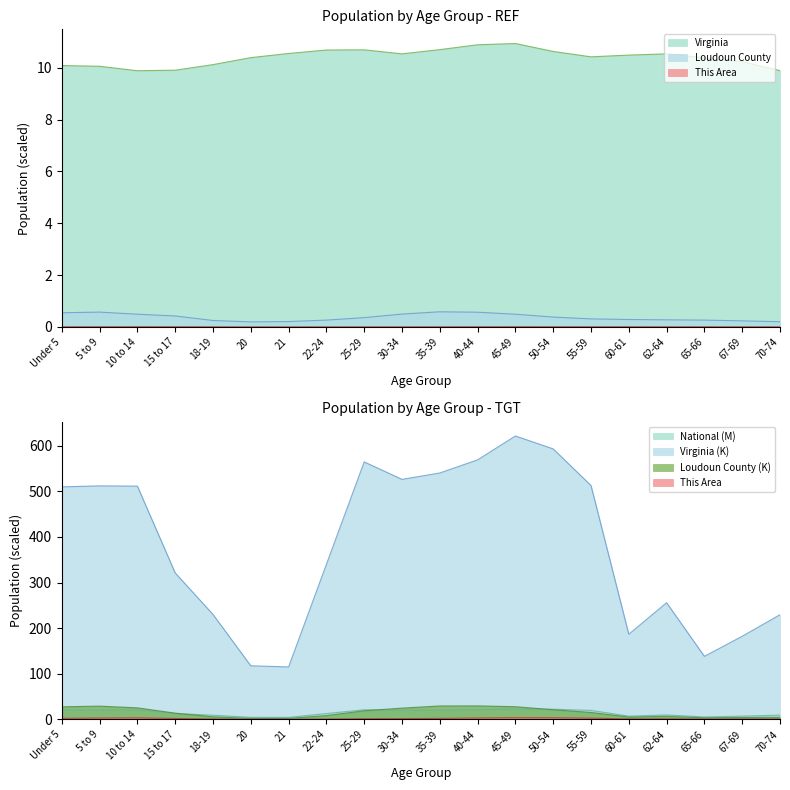

What is the difference between the This Area values at 67-69 and Under 5?

1.4